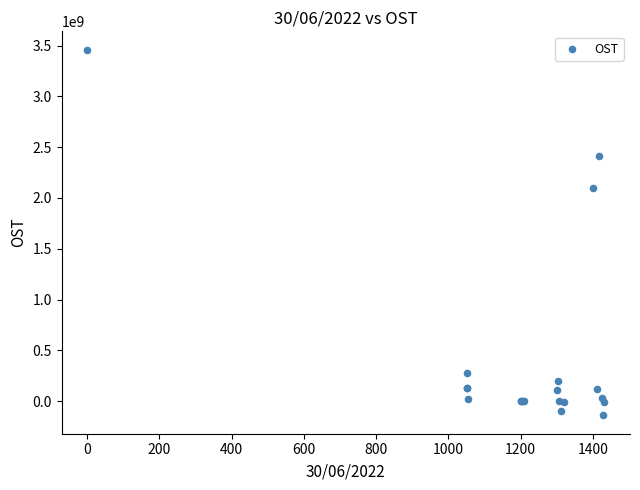

What Y value in the scatter plot is closest to 1659864331?

2096031009